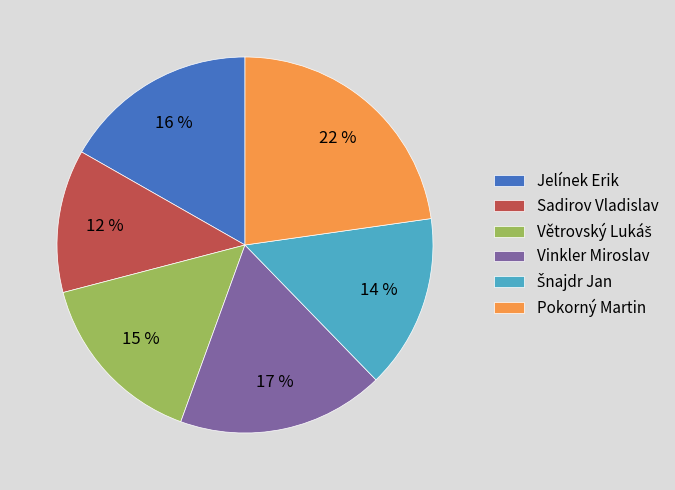

How many slices are in this pie chart?

6